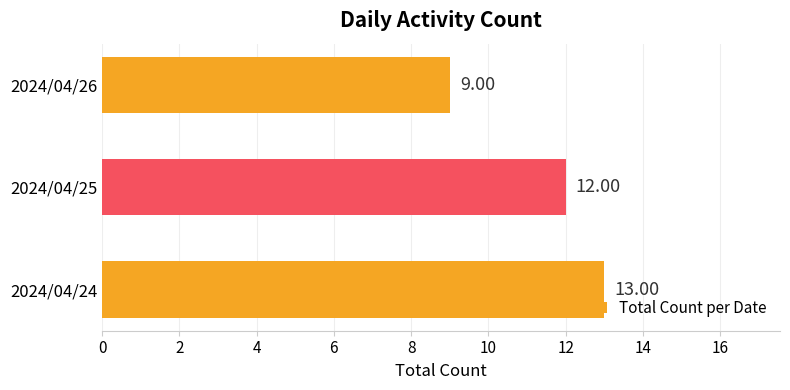

List the labels in order of value, smallest first.

2024/04/26, 2024/04/25, 2024/04/24